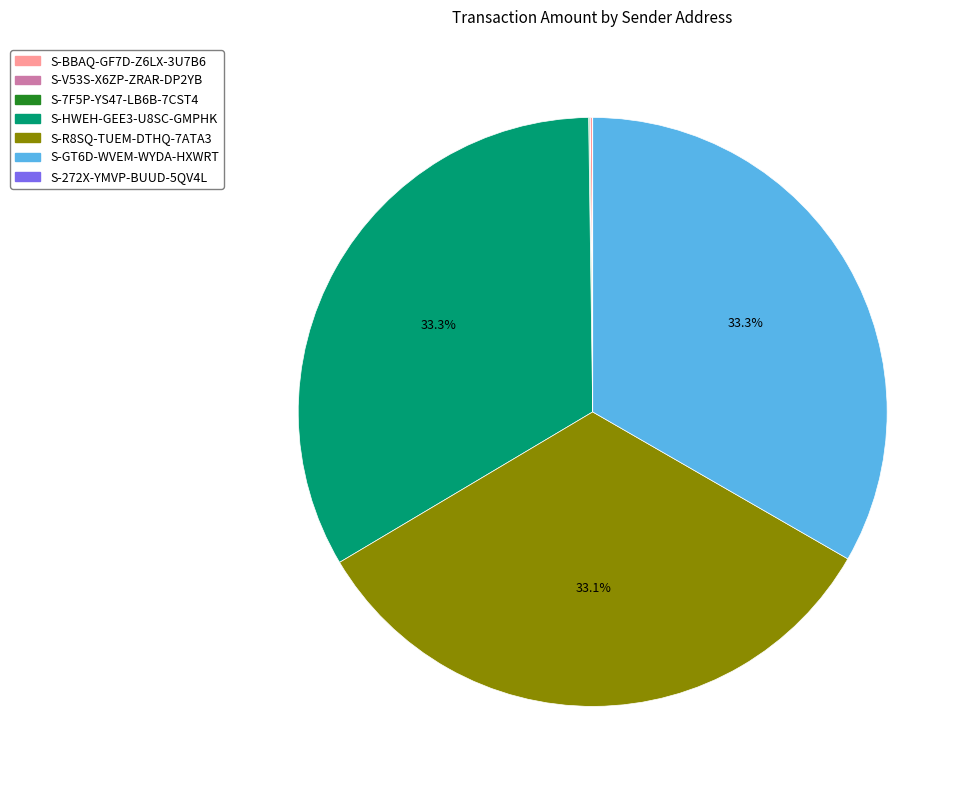

What portion of the pie excludes S-R8SQ-TUEM-DTHQ-7ATA3?

66.9%